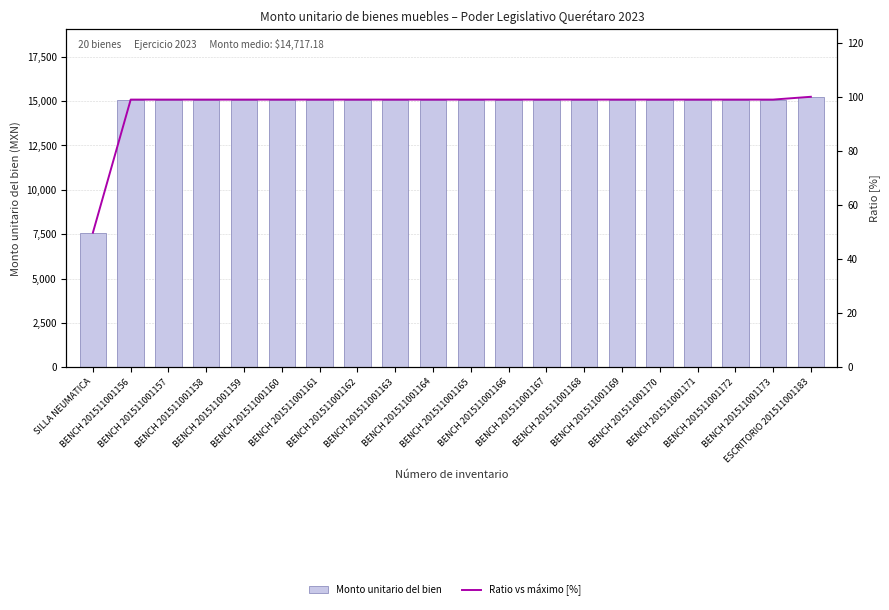

Which series has the largest total across all categories?

Monto unitario del bien